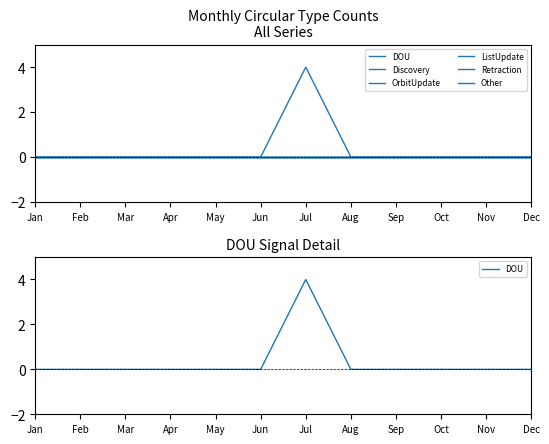

True or false: DOU has a value of 0 at Mar.

True